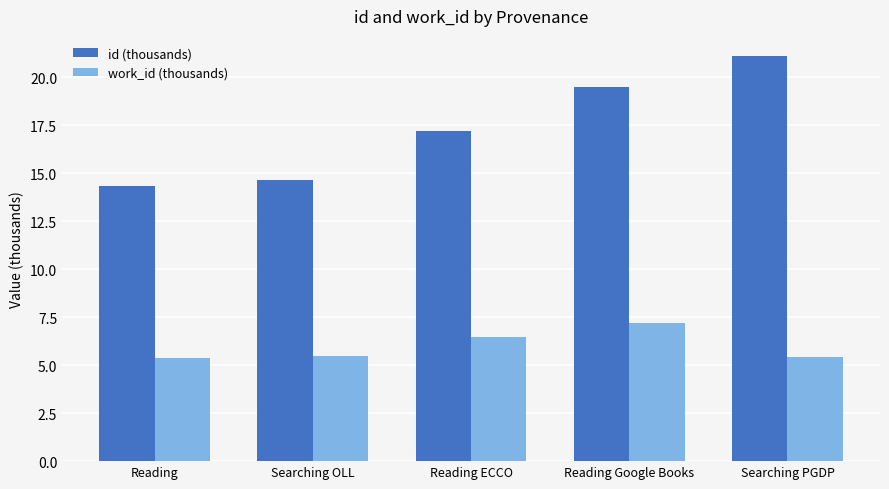

Which series changed the most between Reading and Searching PGDP?

id (thousands)